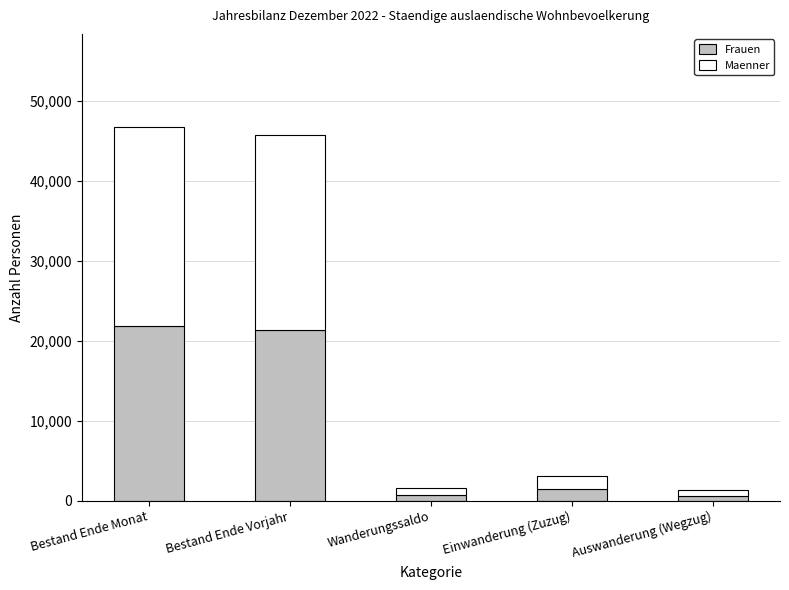

Read the Frauen value at Bestand Ende Vorjahr.

21358